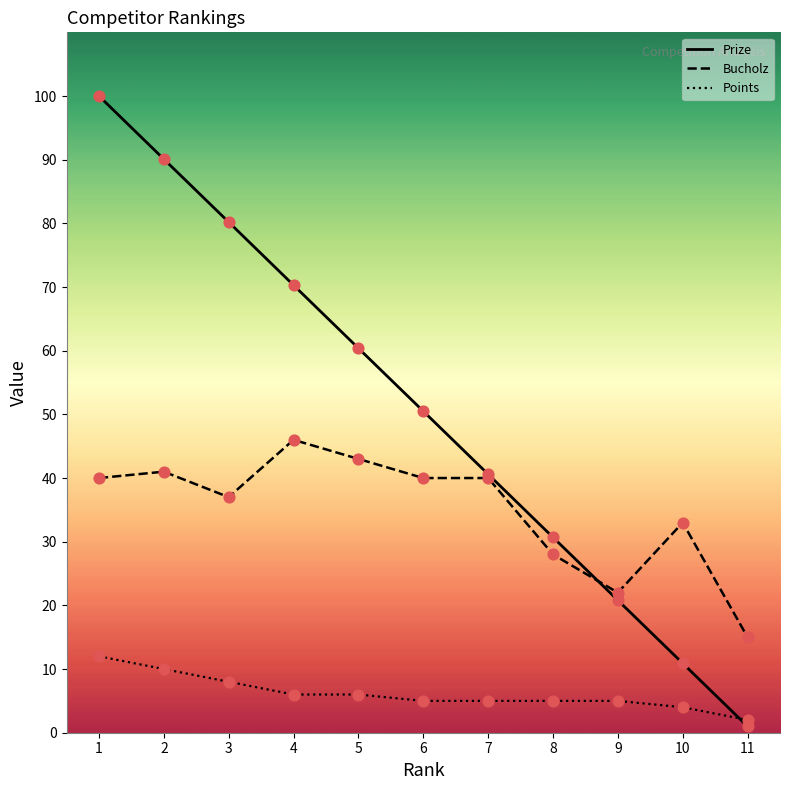

Is the value of Prize at 6 greater than the value of Points at 9?

Yes